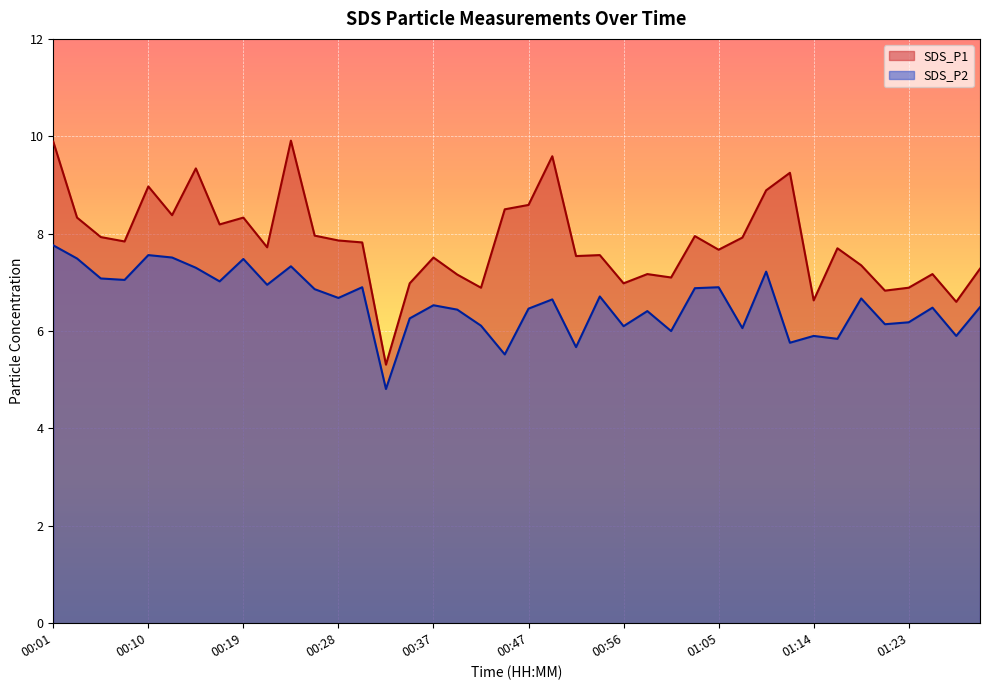

At which label does SDS_P2 first exceed 6?

00:01